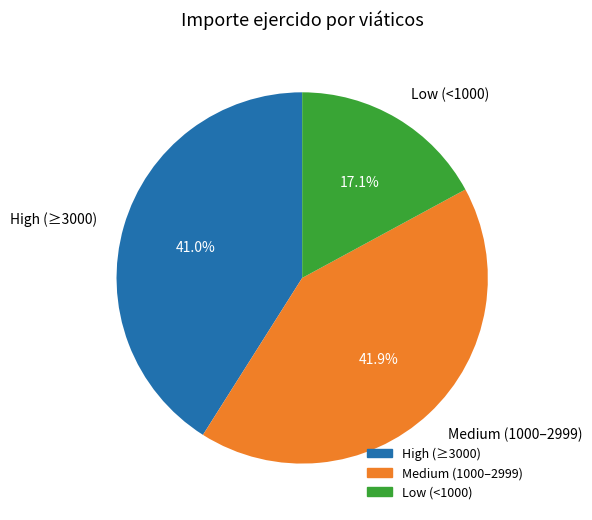

Between High (≥3000) and Low (<1000), which is larger?

High (≥3000)